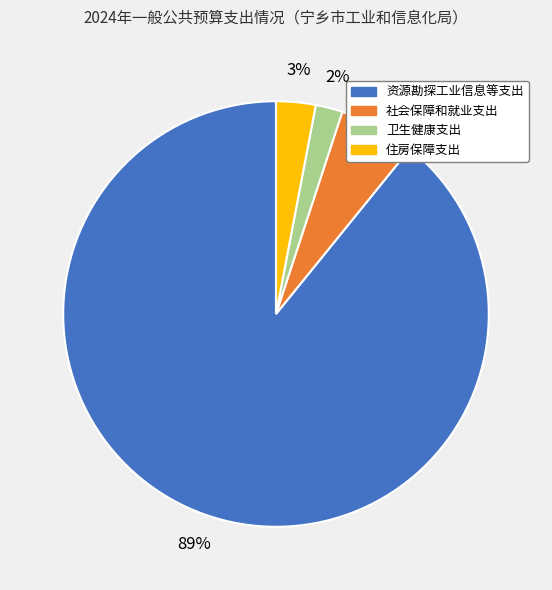

Is it true that 资源勘探工业信息等支出 is 99% of the pie?

False